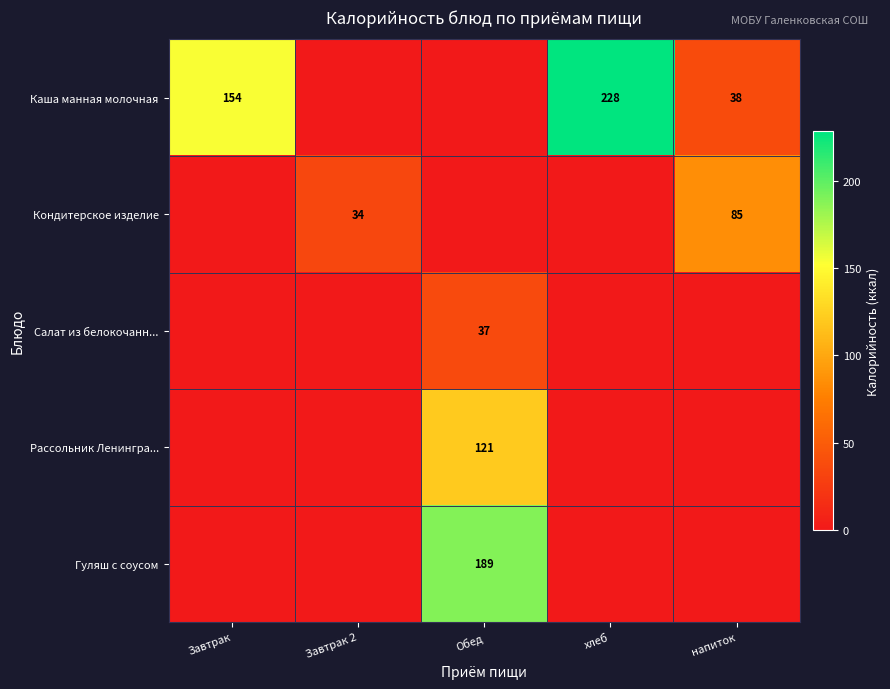

The value of Кондитерское изделие at Завтрак 2 is 34. True or false?

True